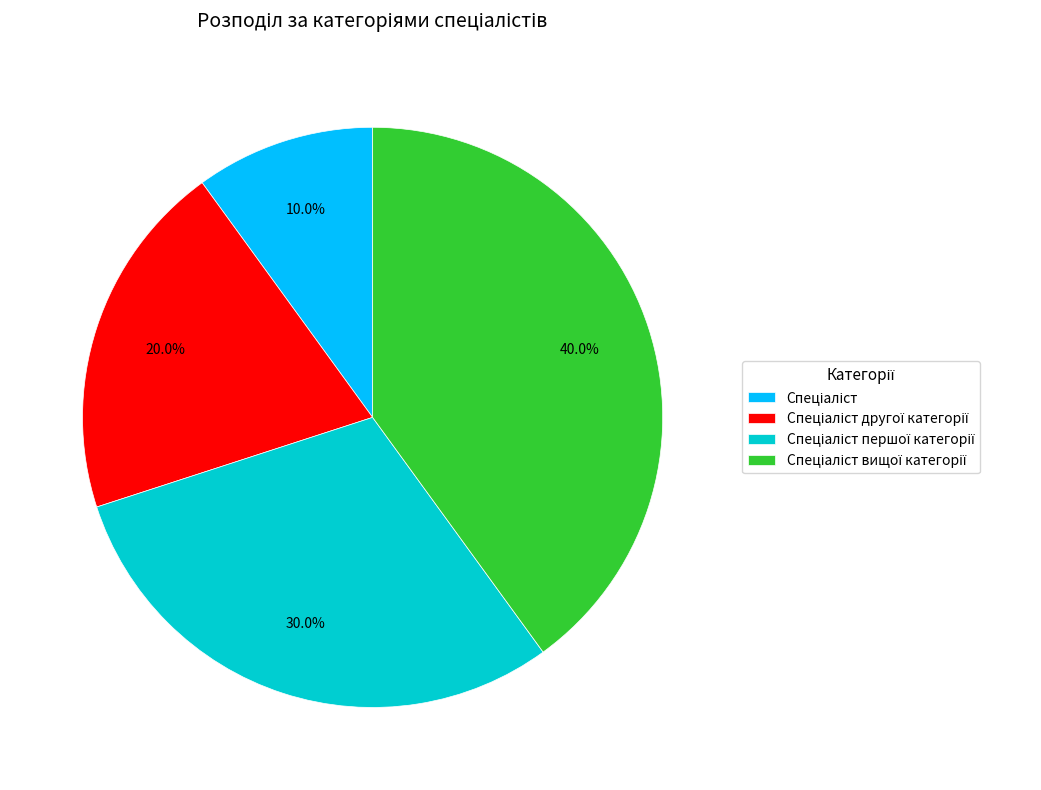

Does any single category account for the majority?

No